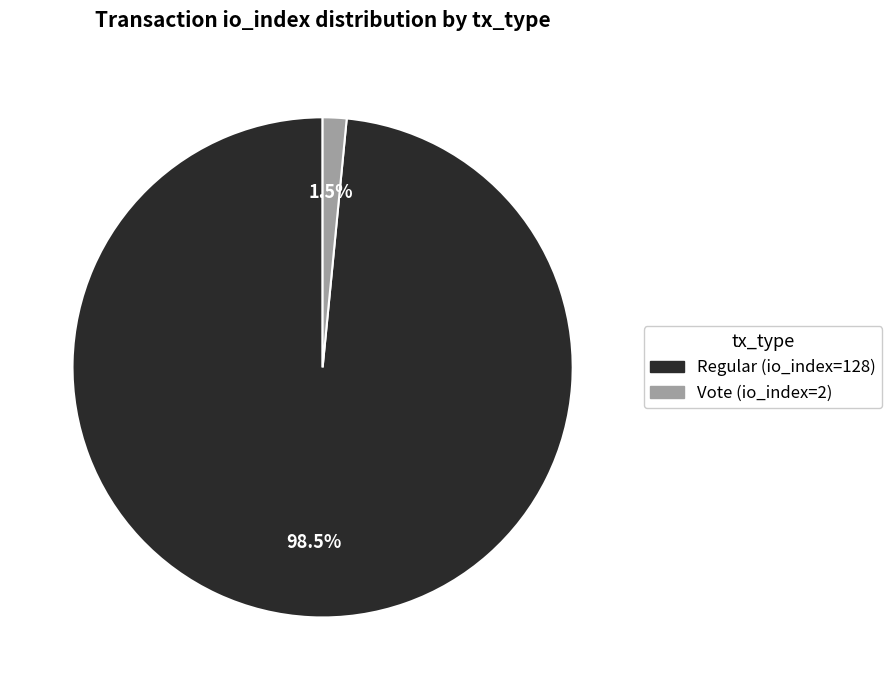

True or false: Vote (io_index=2) accounts for 11% of the total.

False